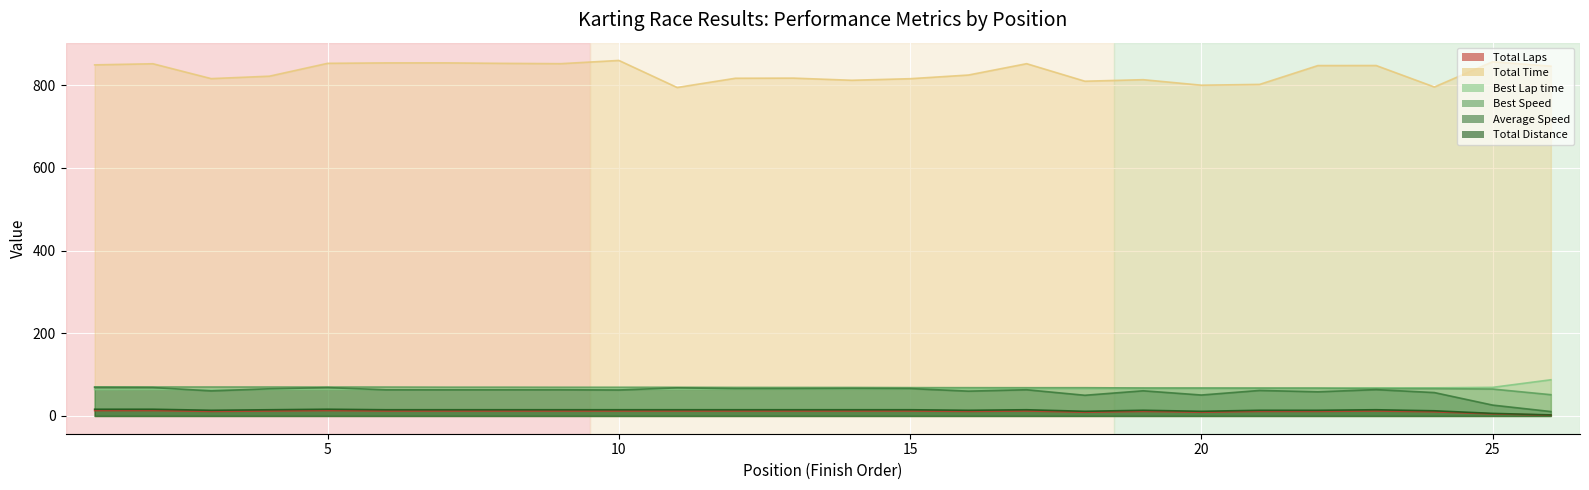

True or false: Best Speed and Total Time cross at least once.

False